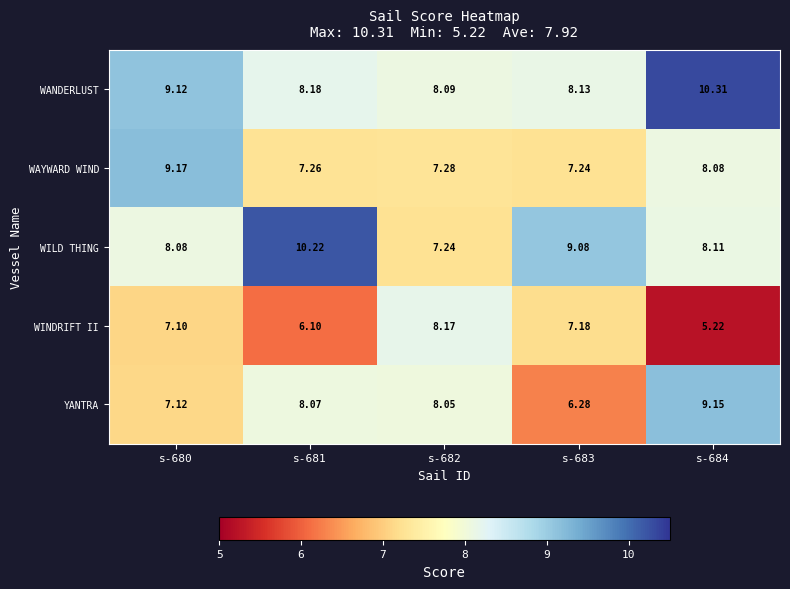

Which series has the largest total across all categories?

WANDERLUST